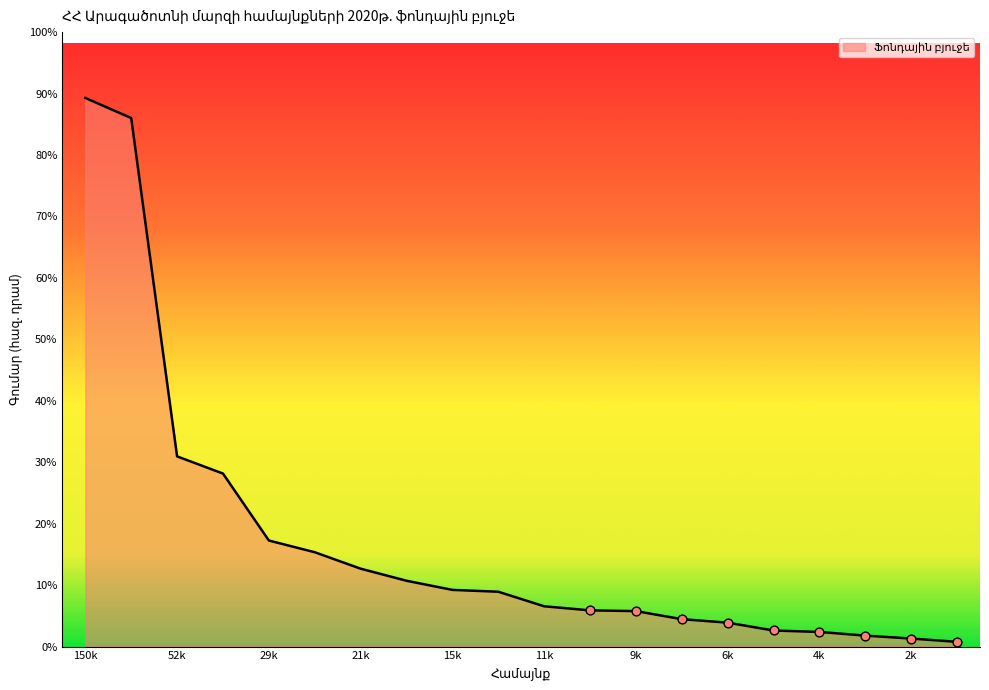

Between Արագածոտն and Անտառուտ, which is larger?

Արագածոտն